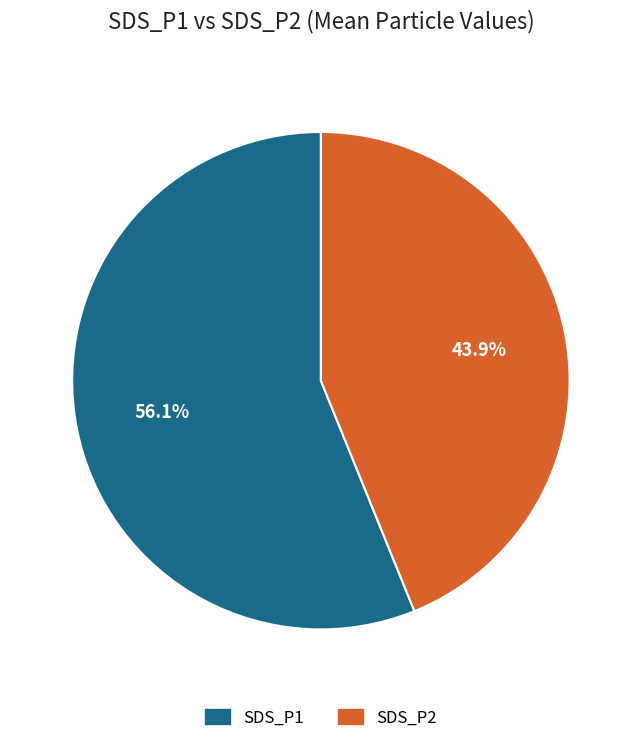

Count the number of slices in the pie.

2